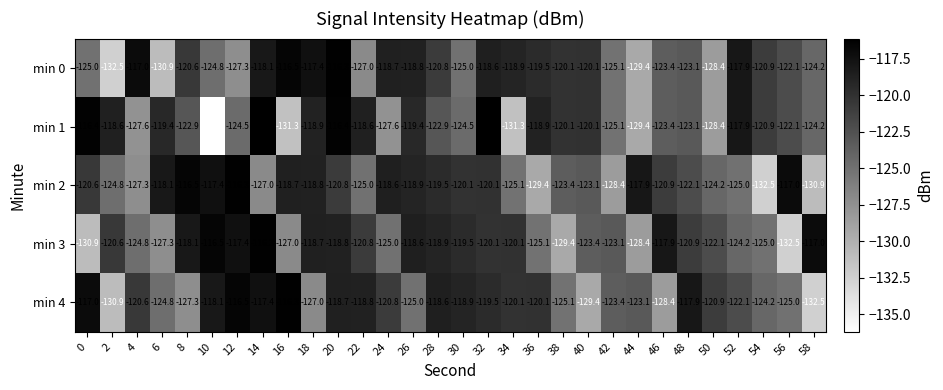

What is the total value across all series at 32?

-594.4